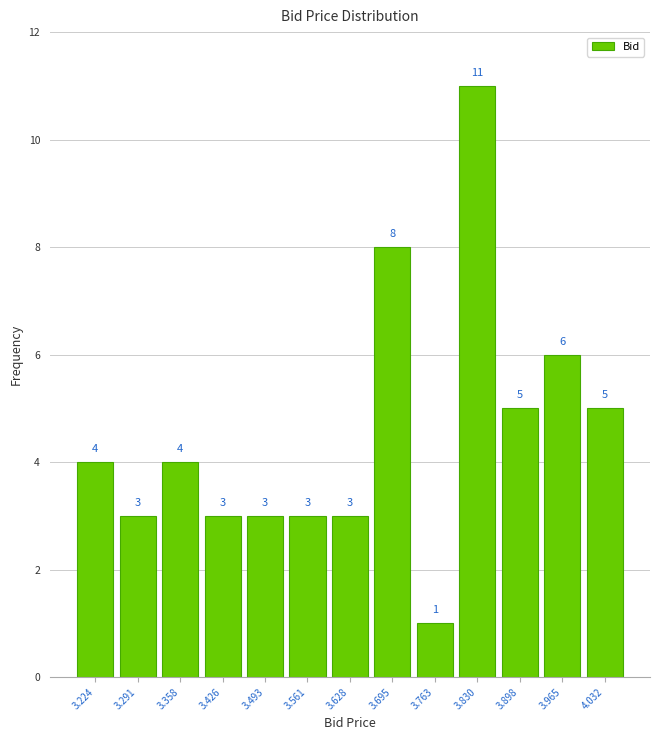

Reading left to right, transcribe this chart: for each bar, give the range it covers on the x-axis and its height. The bar edges are not printed on the chart, so give them approximately, as read against the axis.

3.19 to 3.26: 4
3.26 to 3.32: 3
3.32 to 3.39: 4
3.39 to 3.46: 3
3.46 to 3.53: 3
3.53 to 3.59: 3
3.59 to 3.66: 3
3.66 to 3.73: 8
3.73 to 3.80: 1
3.80 to 3.86: 11
3.86 to 3.93: 5
3.93 to 4.00: 6
4.00 to 4.07: 5